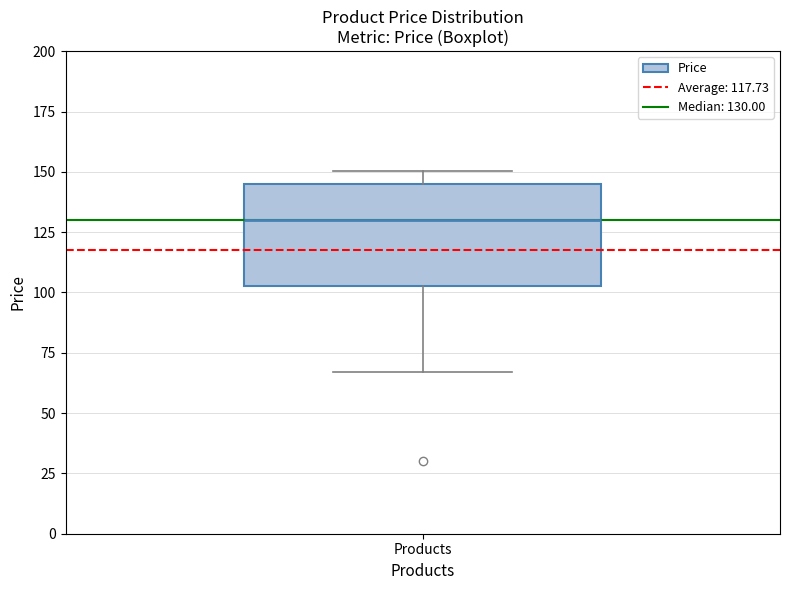

Transcribe this box plot: give where the median line is, the range the box spans, and where the two whiskers end, as read against the y-axis. The values are not printed on the chart, so give them approximately, as read against the axis.

median 130, box 105 to 145, whiskers 65 to 150